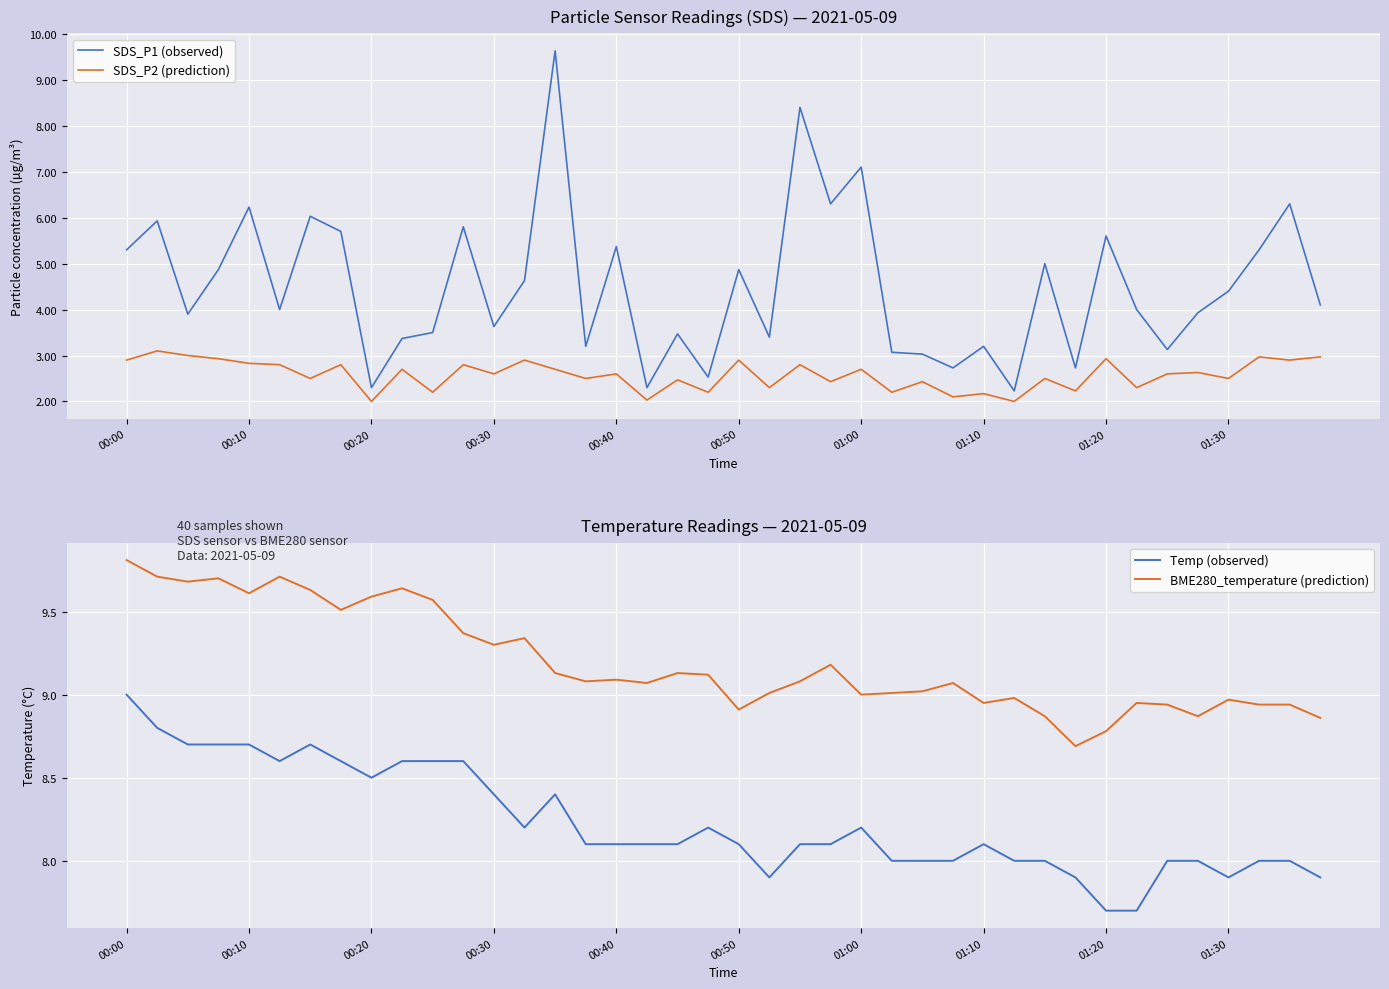

True or false: SDS_P1 (observed) and SDS_P2 (prediction) intersect in this chart.

False